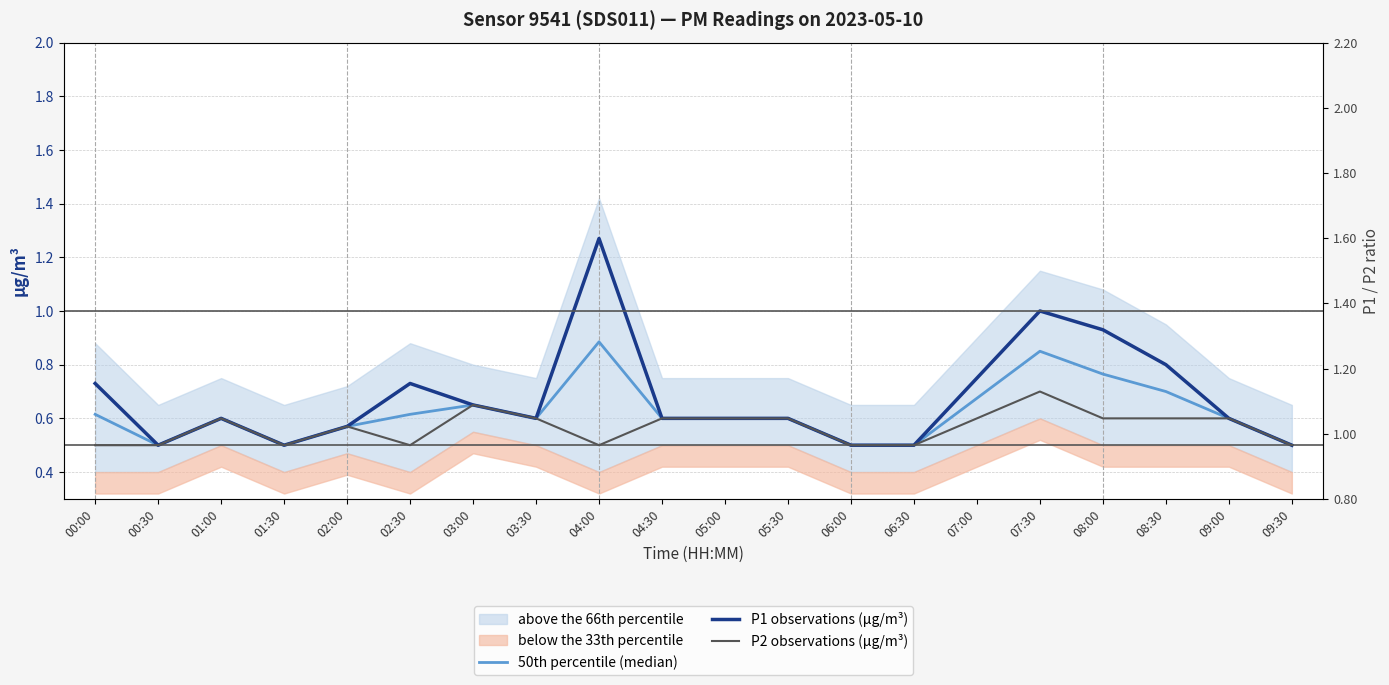

What is the sum of all P1 observations (μg/m³) values?

13.5